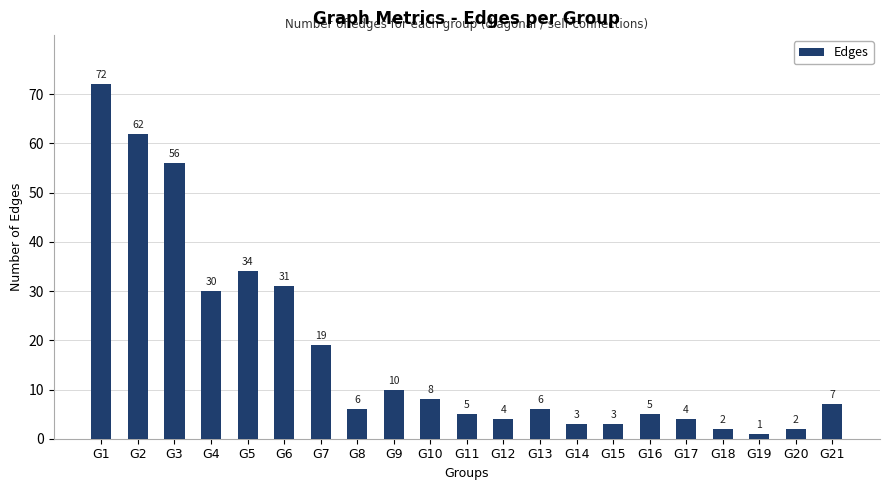

What is the value of the 10th bar from the left?

8